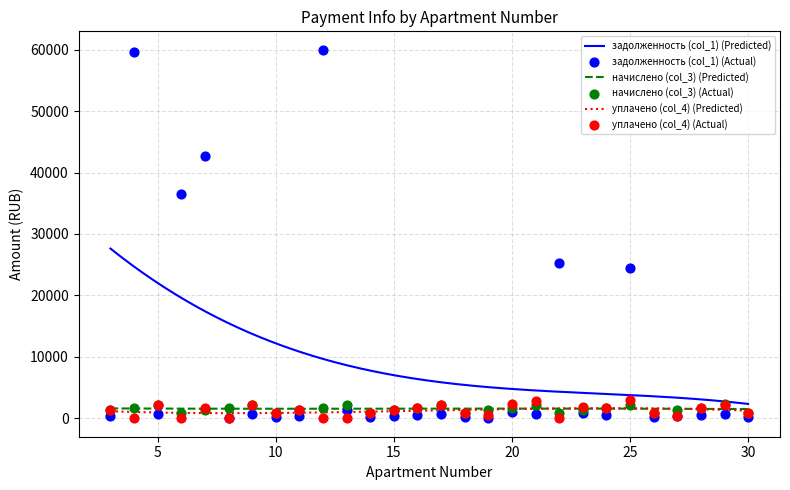

Which series reaches the minimum Y coordinate?

задолженность (col_1)